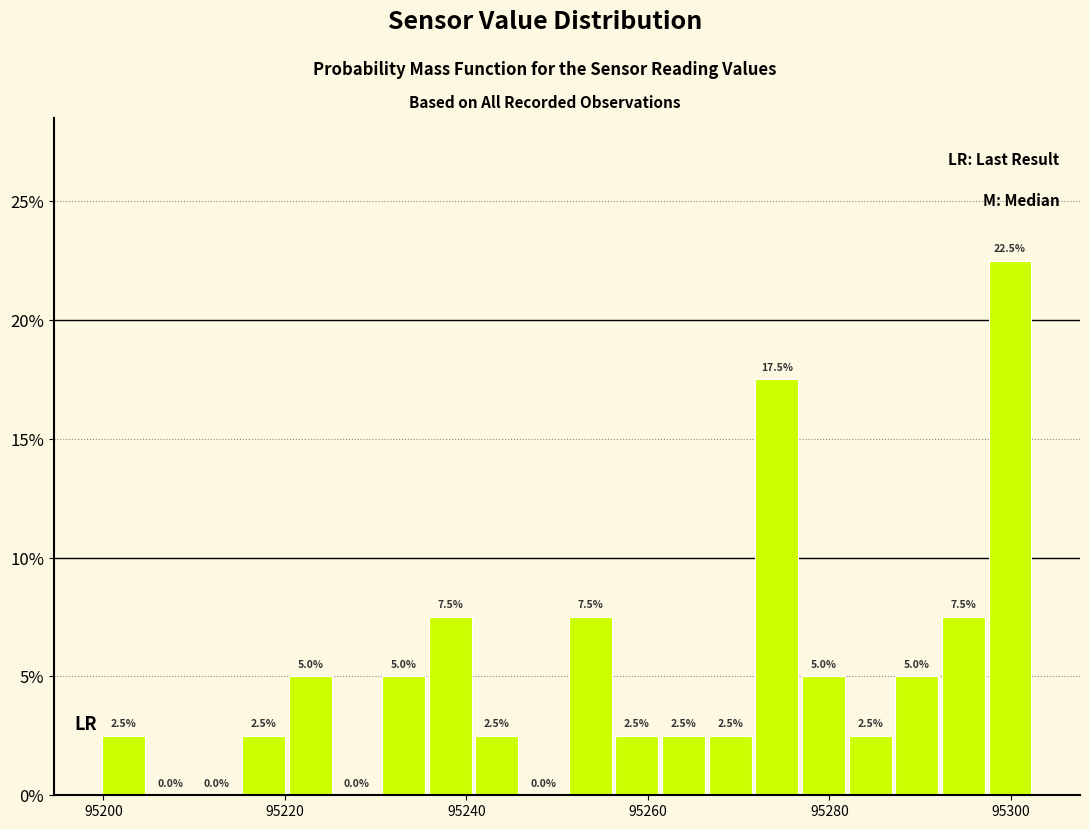

Read against the x-axis, roughly where is the centre of the tallest bar?

95300